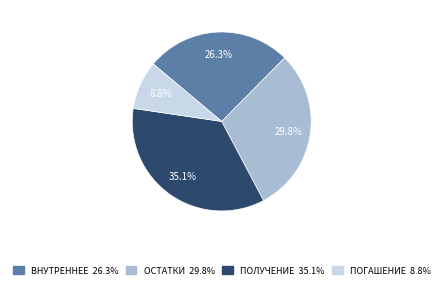

Is there any slice that represents more than half of the pie?

No